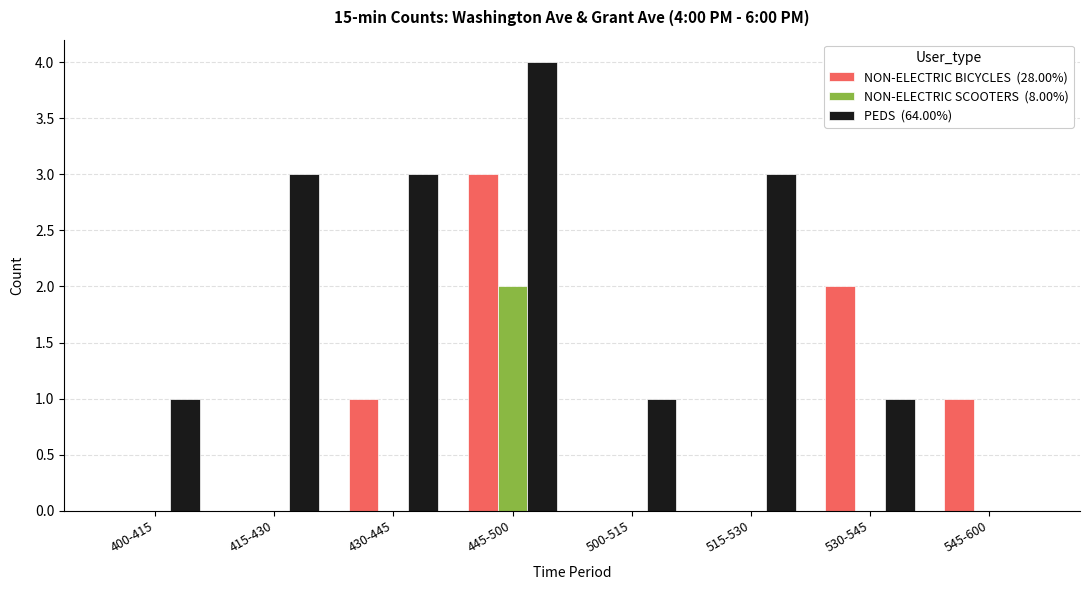

What is the greatest value displayed?

4